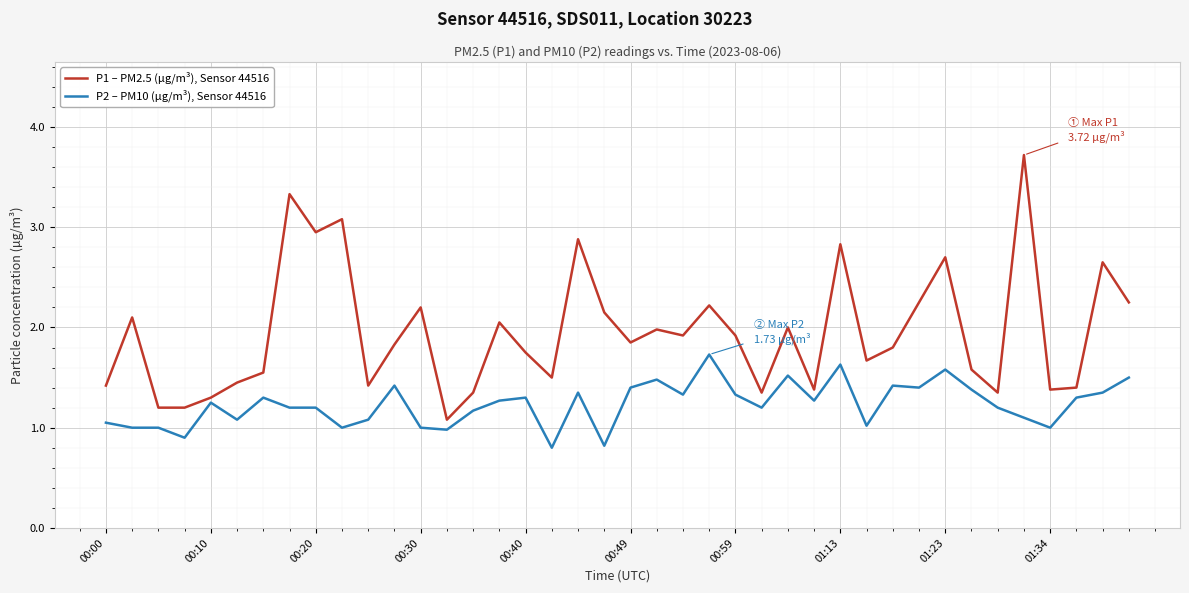

Which series has the largest total across all categories?

P1 – PM2.5 (µg/m³), Sensor 44516